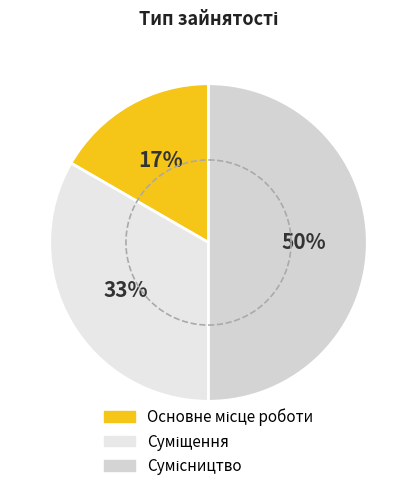

How much of the chart is everything except Основне місце роботи?

83.3%